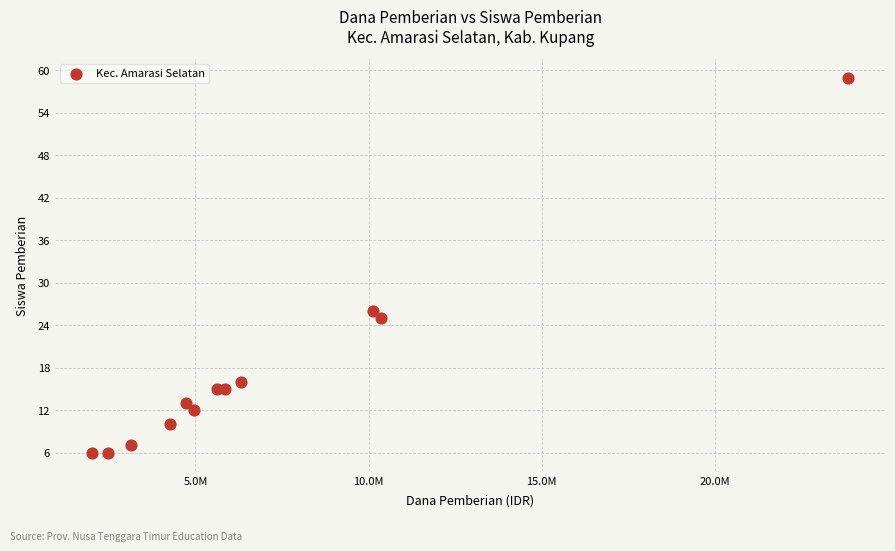

What Y value in the scatter plot is closest to 32?

26